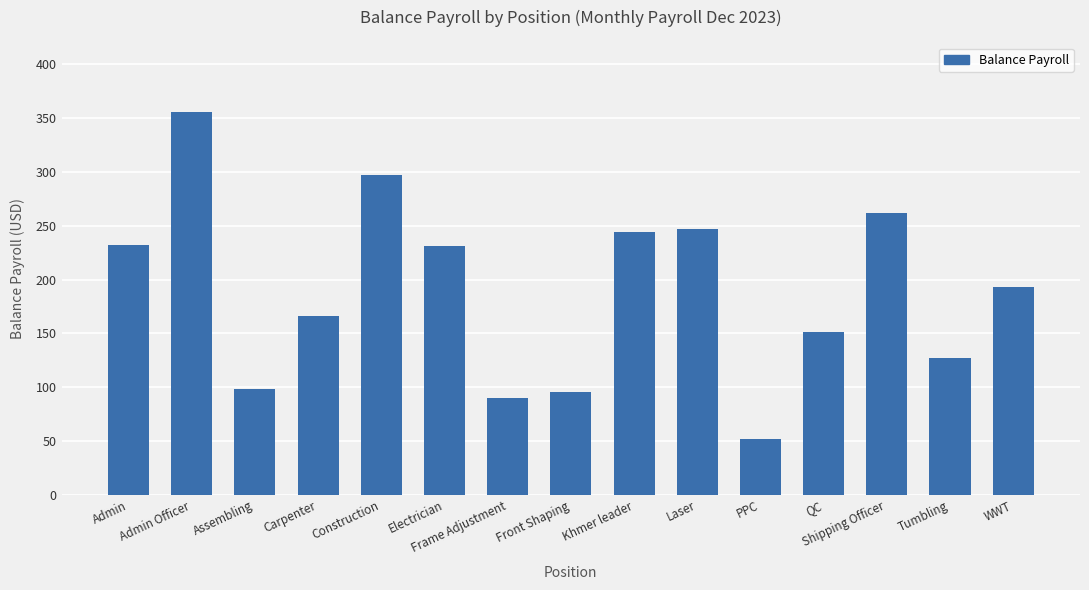

At which label is the value closest to 203?

WWT